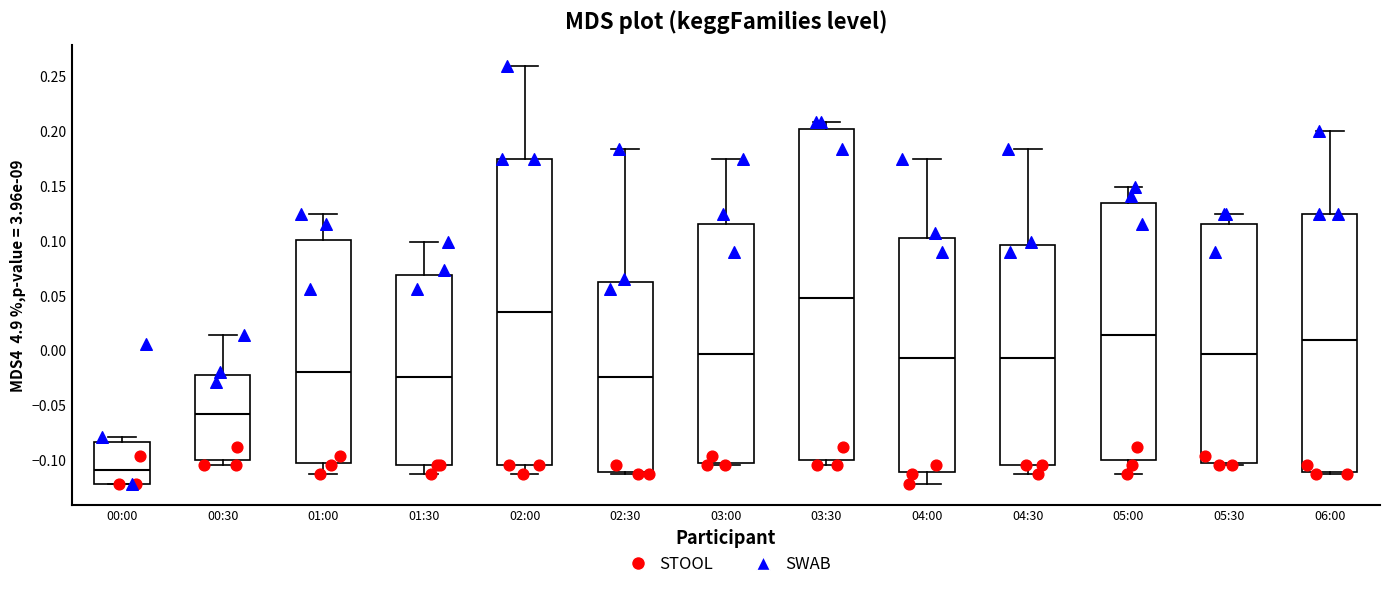

Which box is the tallest, from its lower edge to its upper edge?

03:30